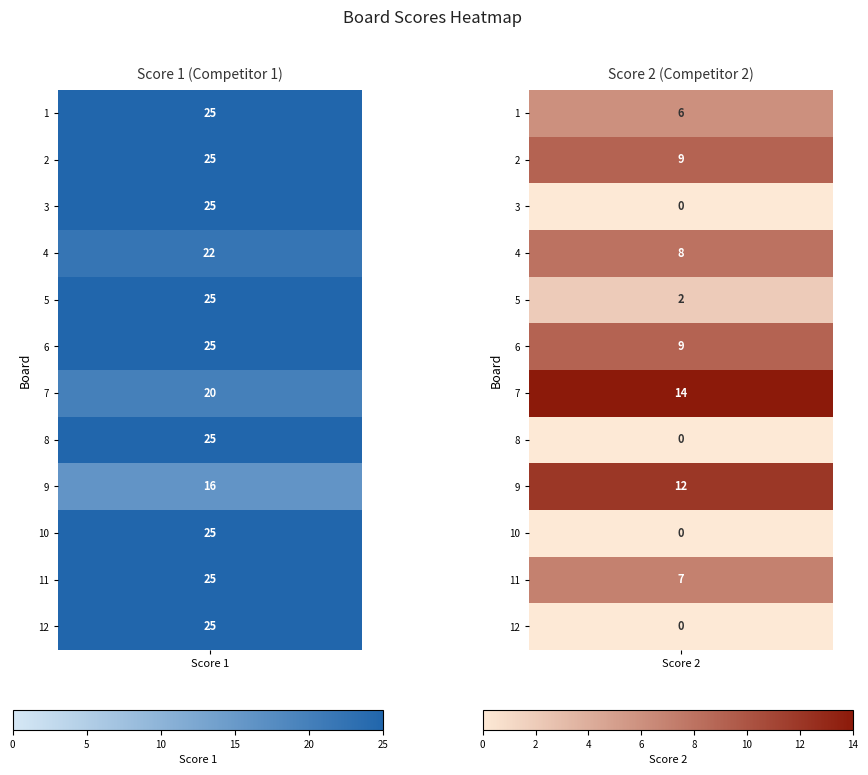

What is the approximate value of Score 1 at 12?

25